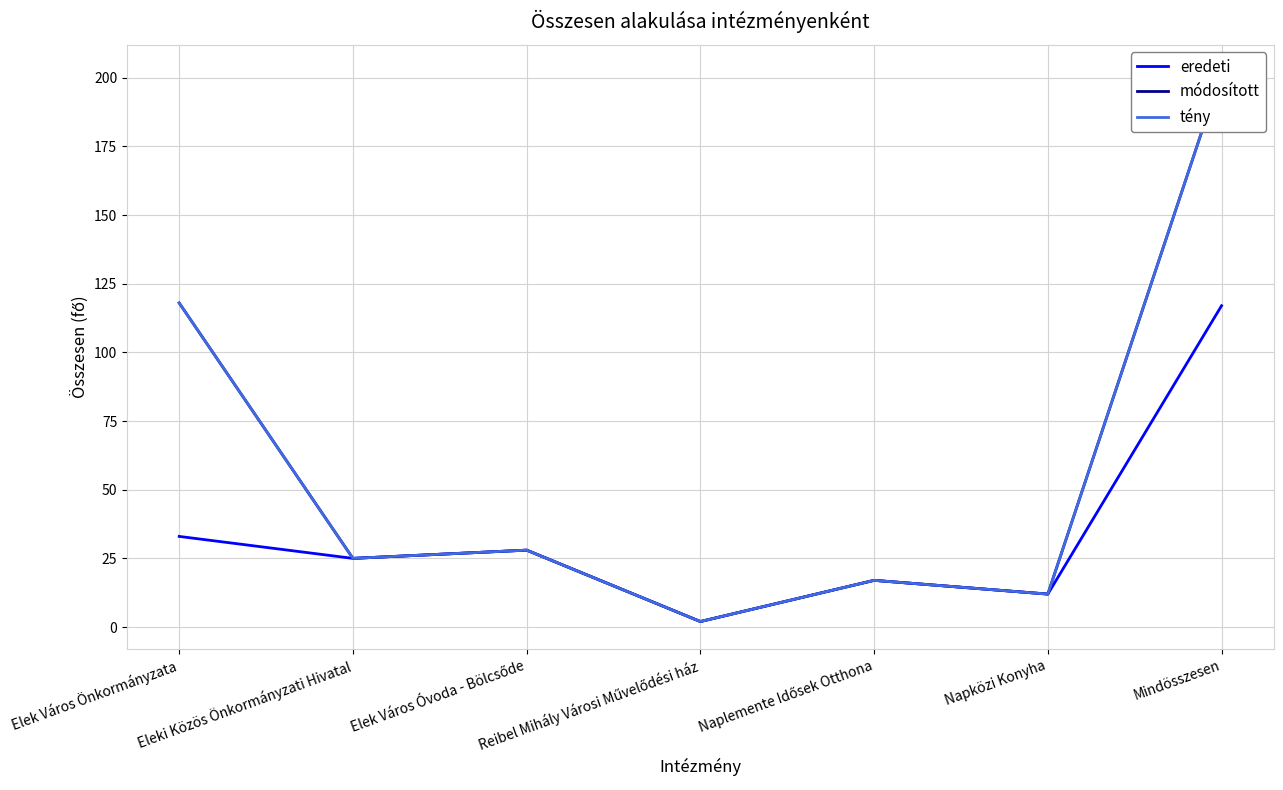

Between Elek Város Óvoda - Bölcsőde and Naplemente Idősek Otthona, which is larger?

Elek Város Óvoda - Bölcsőde